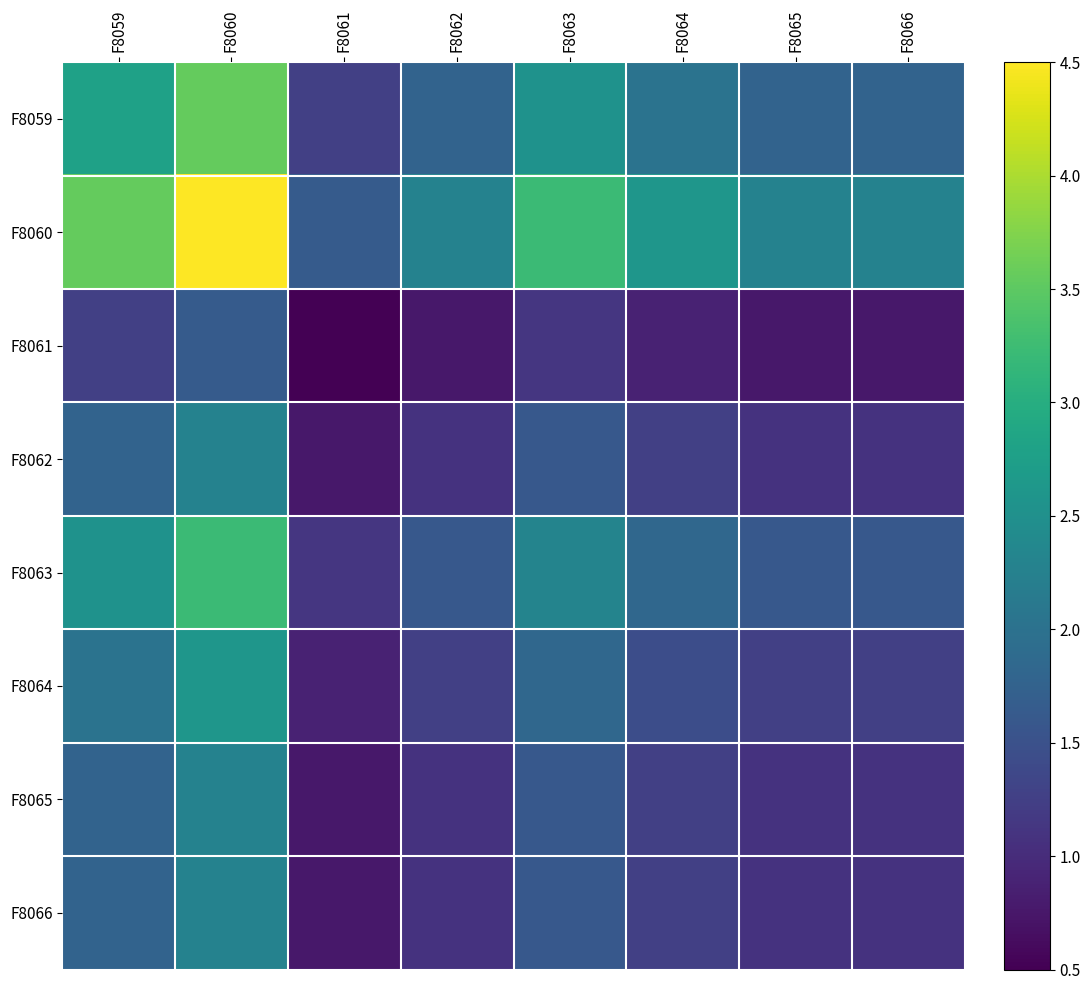

At which category is the sum across all series the highest?

F8060